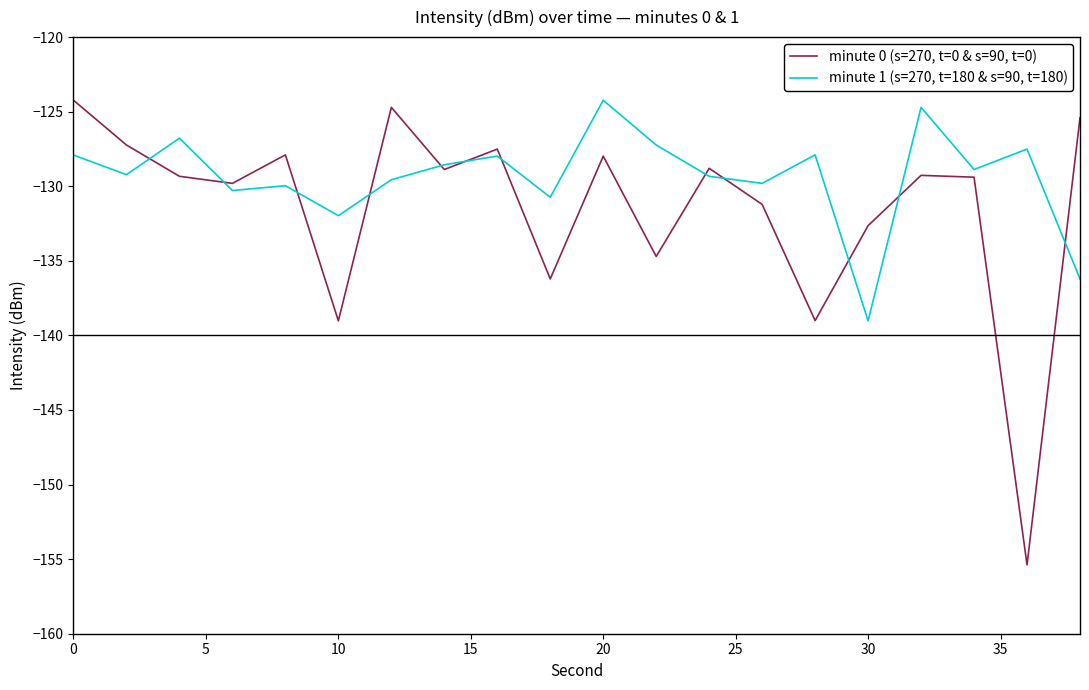

Rank the series by their average value, from highest to lowest.

minute 1 (s=270, t=180 & s=90, t=180), minute 0 (s=270, t=0 & s=90, t=0)